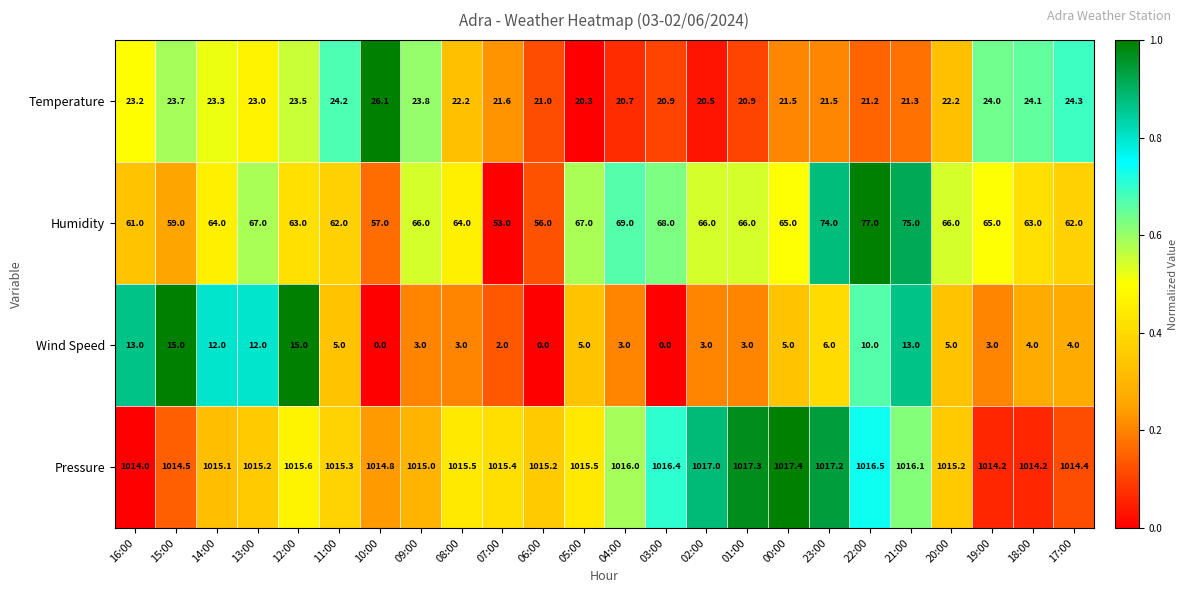

True or false: Wind Speed has a value of 3.0 at 19:00.

True